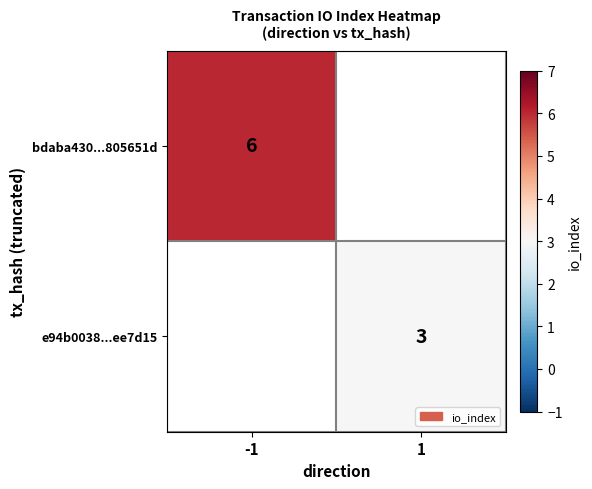

The e94b0038...ee7d15 series shows 1 at 1. True or false?

False